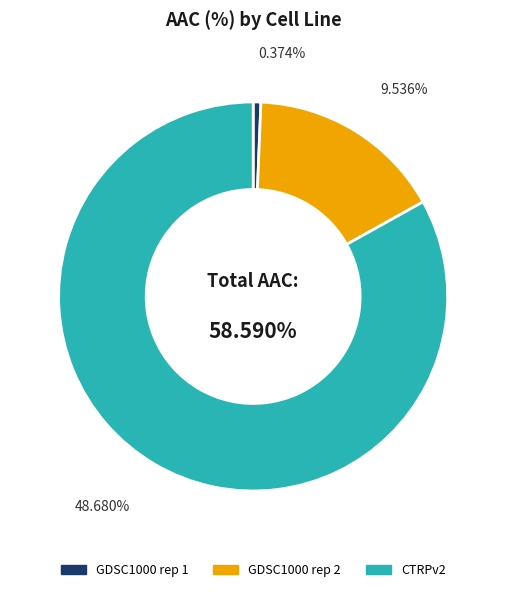

Which category has the smallest portion of the pie?

GDSC1000 rep 1